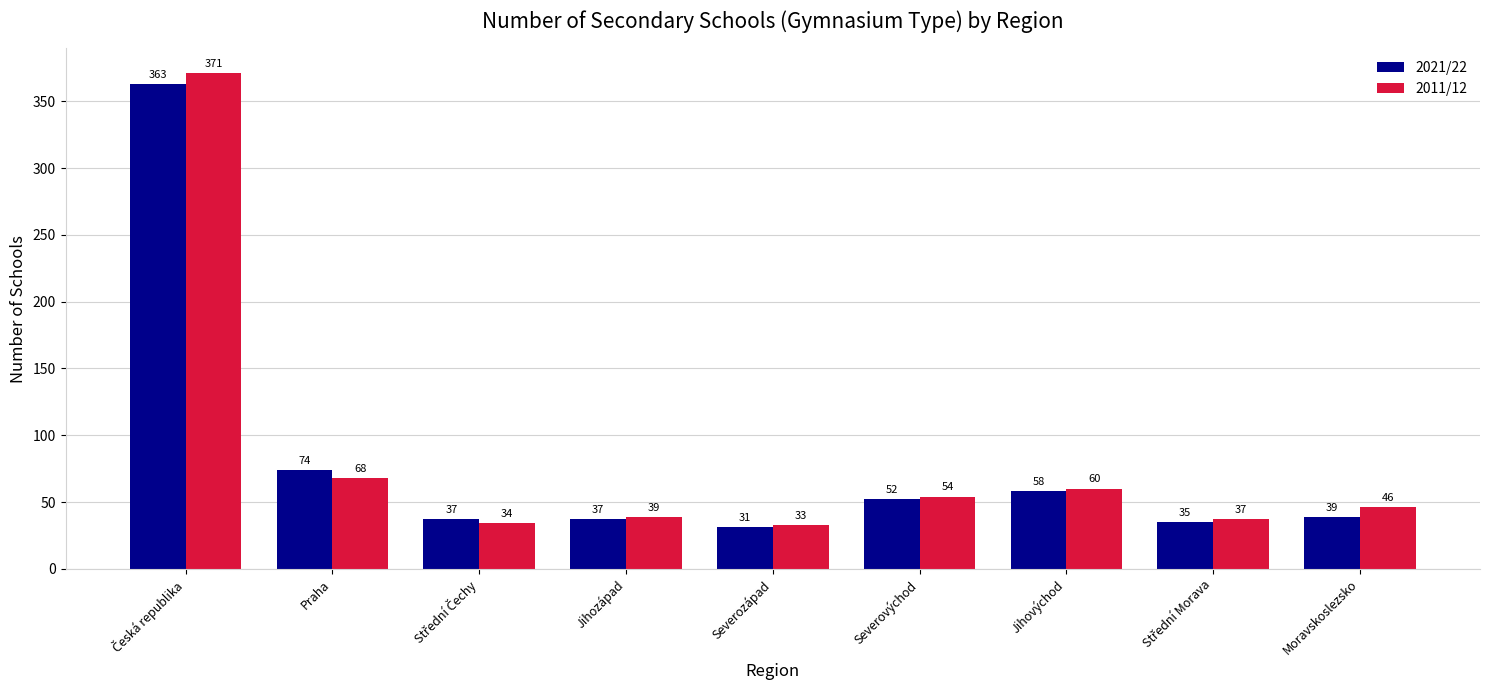

At how many categories does at least one series exceed 38?

6